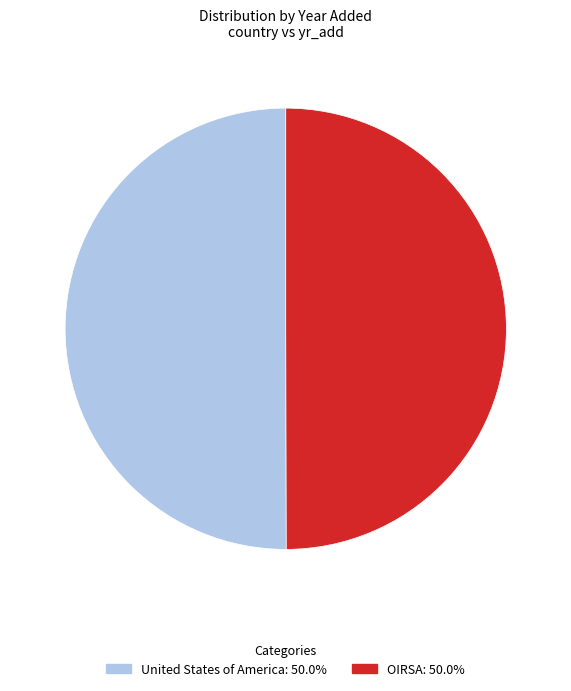

Is the sum of United States of America and OIRSA greater than half?

Yes